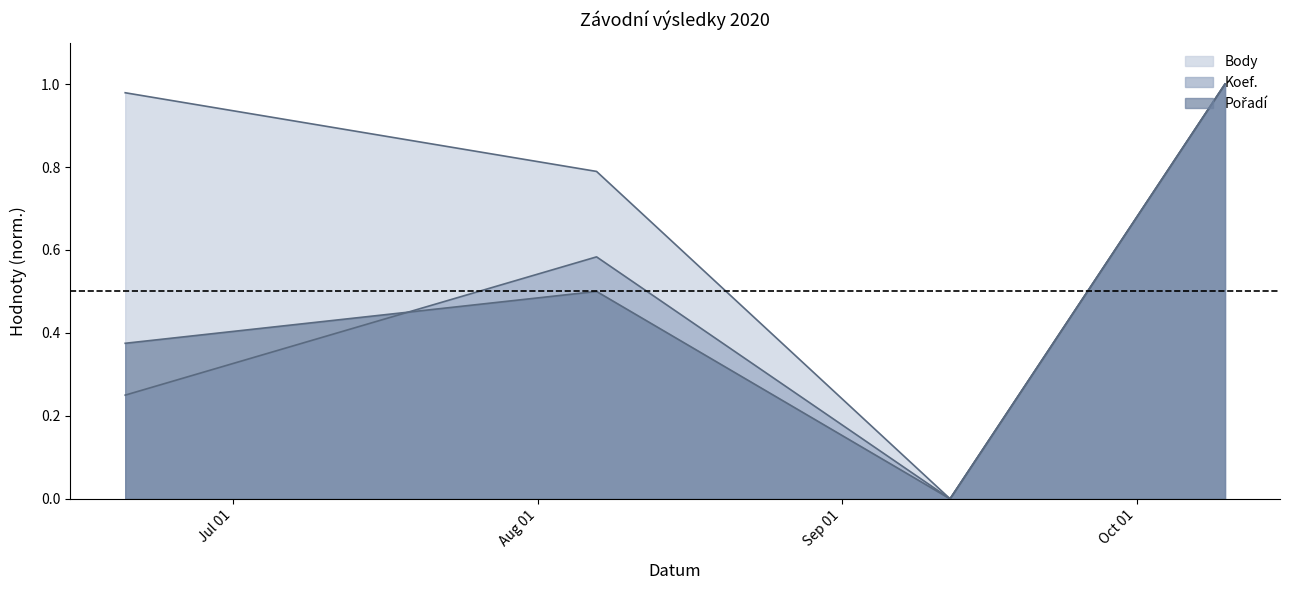

Count the number of data series in this chart.

3